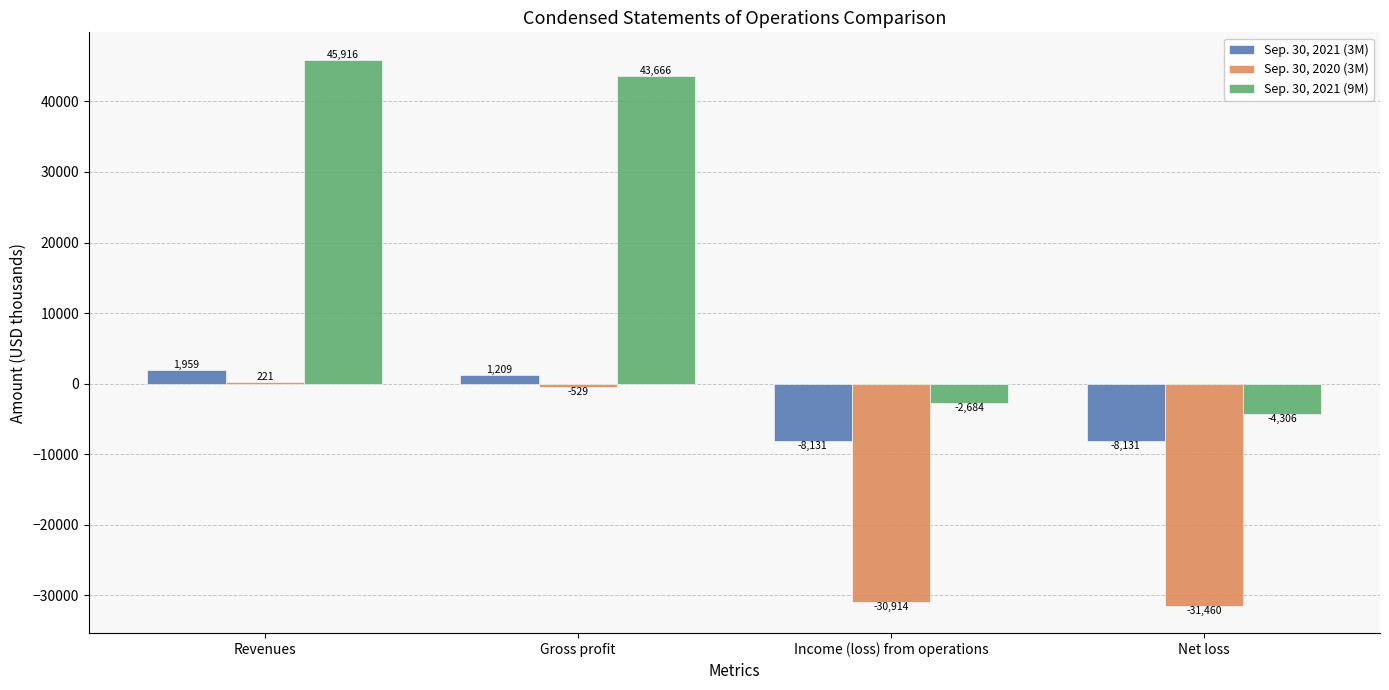

Which series changed the most between Gross profit and Income (loss) from operations?

Sep. 30, 2021 (9M)